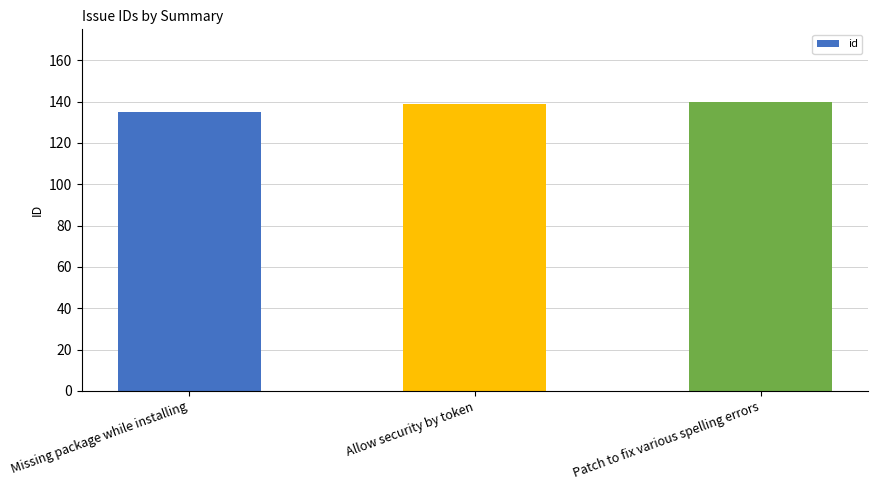

Reading left to right, list all the values displayed in this chart.

135	139	140